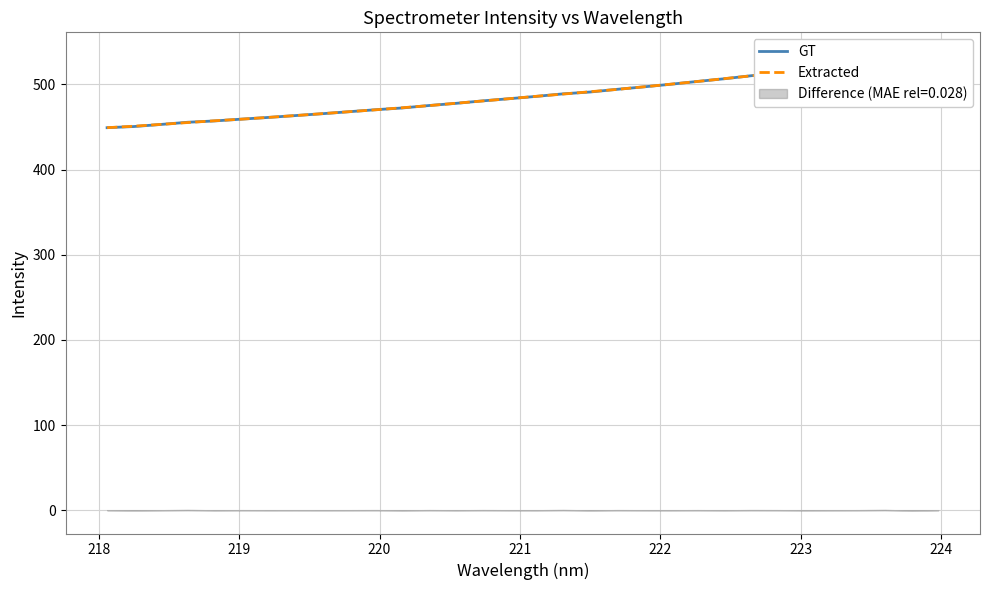

True or false: GT has a value of 838.0 at 17.

False